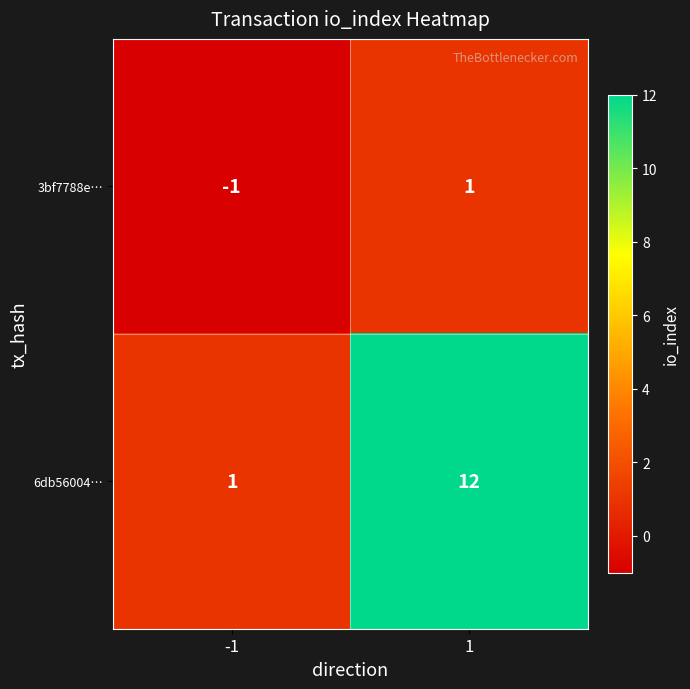

What is the maximum value shown in the chart?

12